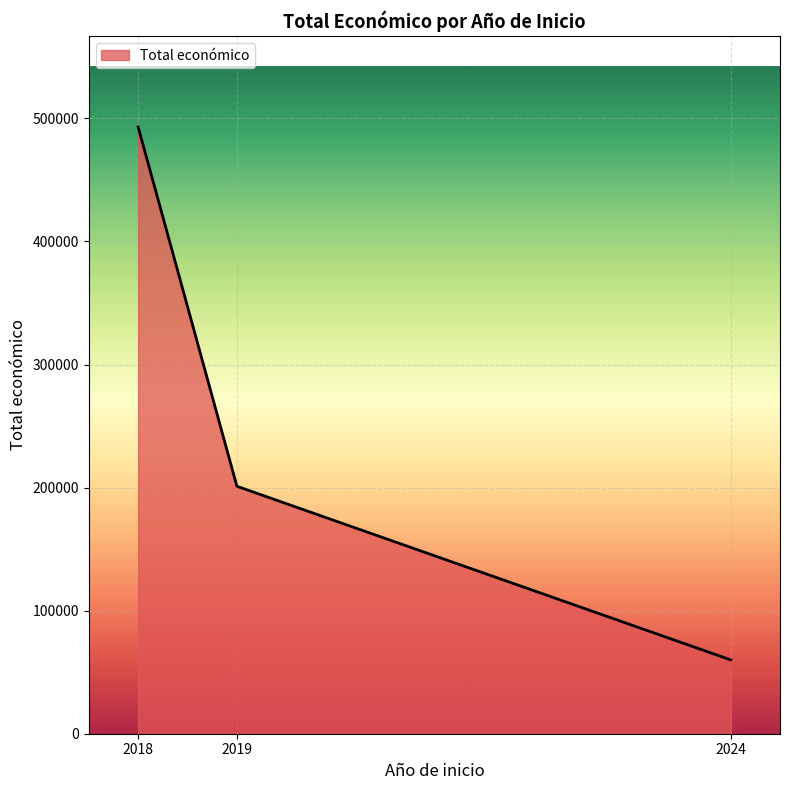

What is the greatest value displayed?

492960